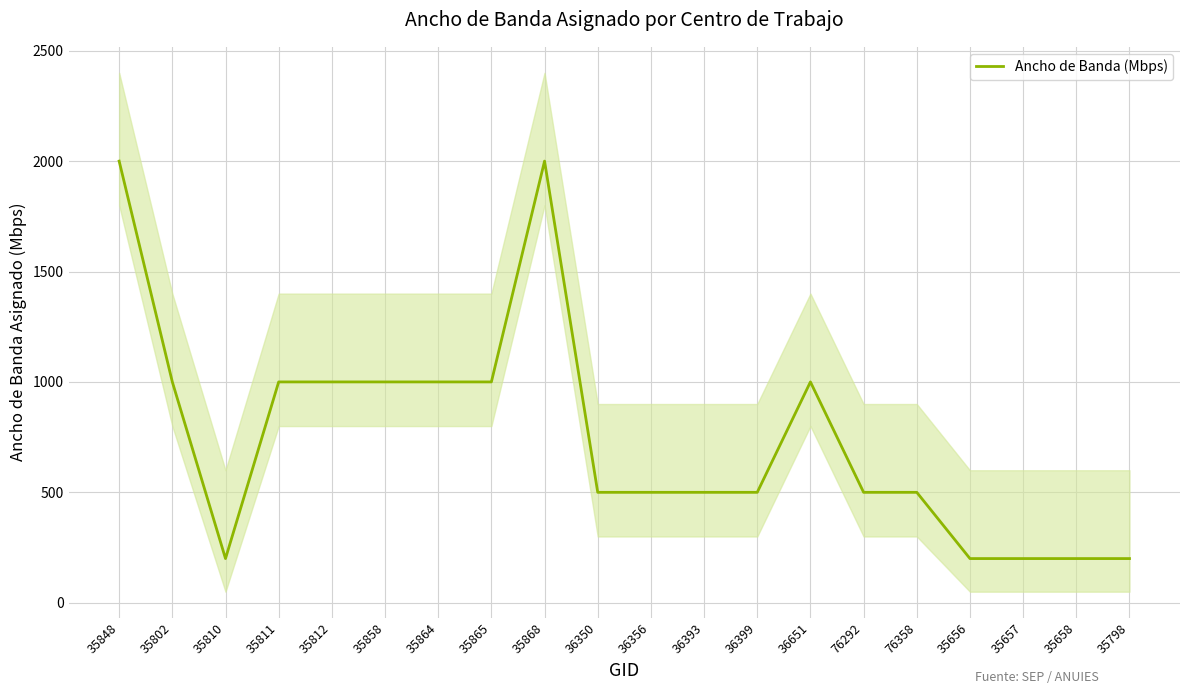

What is the difference between the maximum and second lowest values?

1800